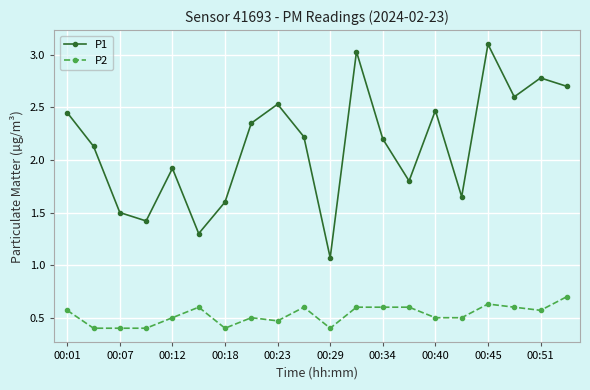

Which series has the largest total across all categories?

P1